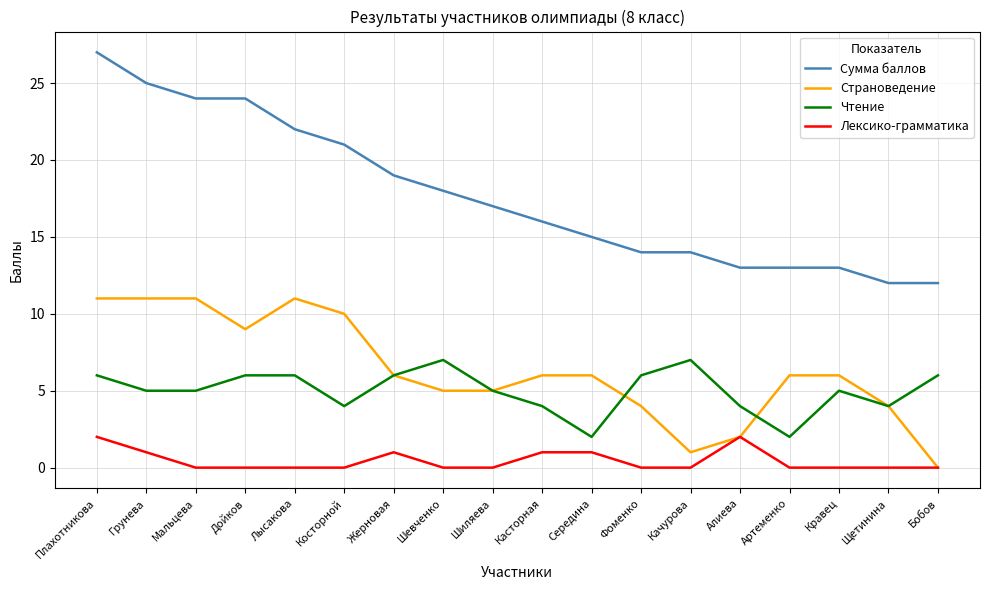

True or false: Сумма баллов and Страноведение intersect in this chart.

False